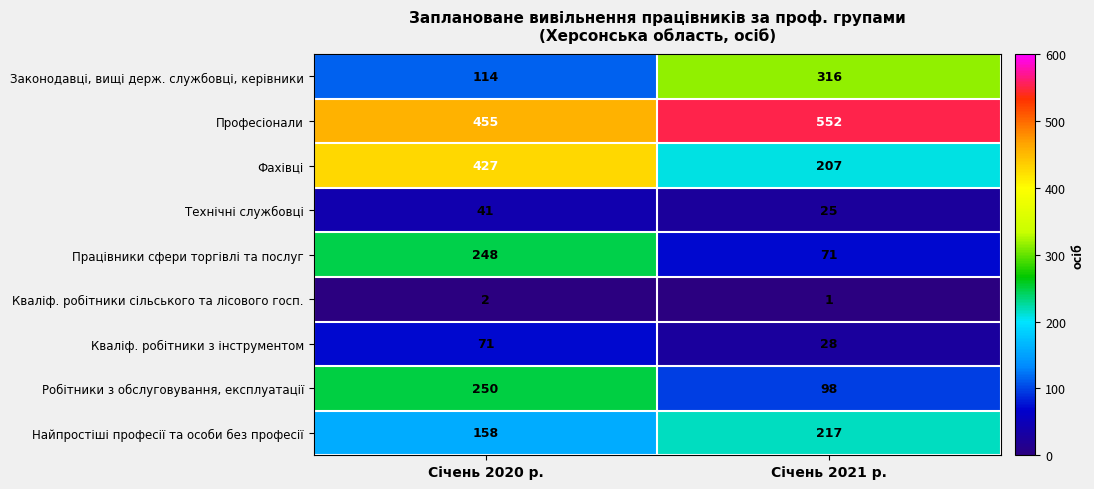

How many categories are shown in the chart?

2